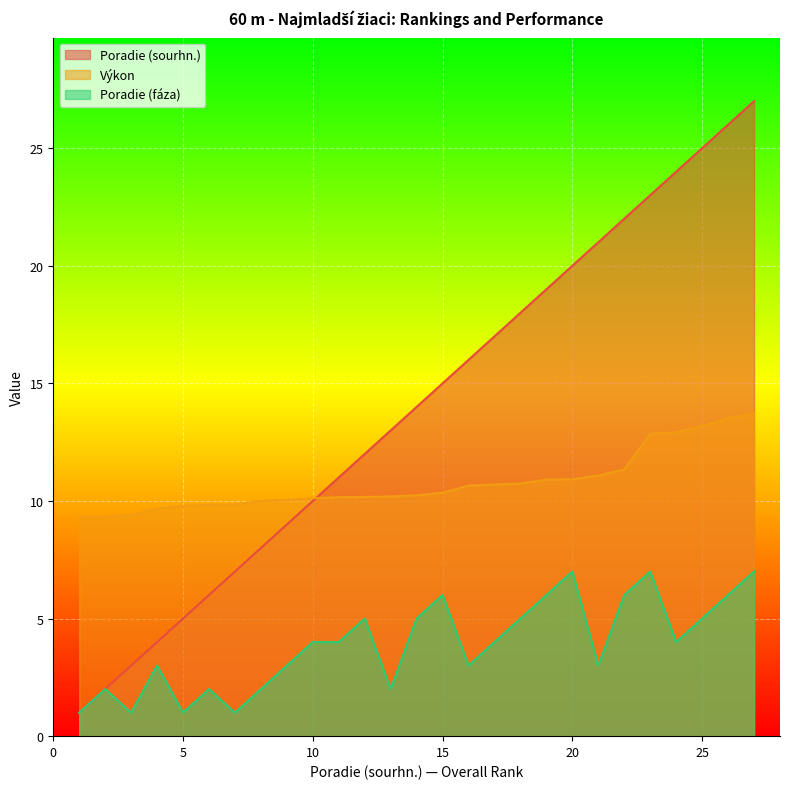

What is the value of the Poradie (fáza) point at the 4th from the left?

3.0